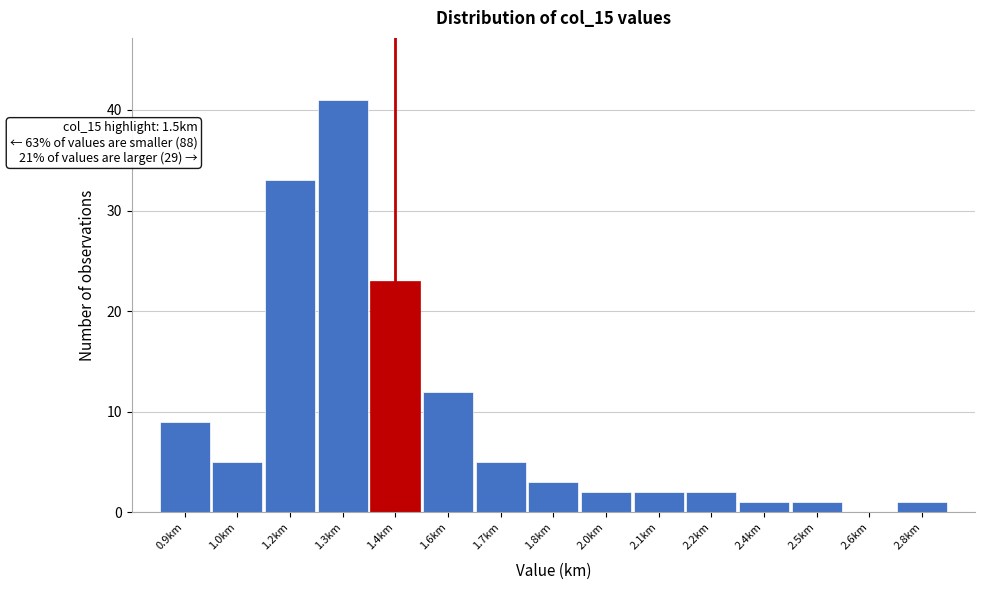

Reading left to right, transcribe all the data shown in this chart.

0.9km=9	1.0km=5	1.2km=33	1.3km=41	1.4km=23	1.6km=12	1.7km=5	1.8km=3	2.0km=2	2.1km=2	2.2km=2	2.4km=1	2.5km=1	2.6km=0	2.8km=1